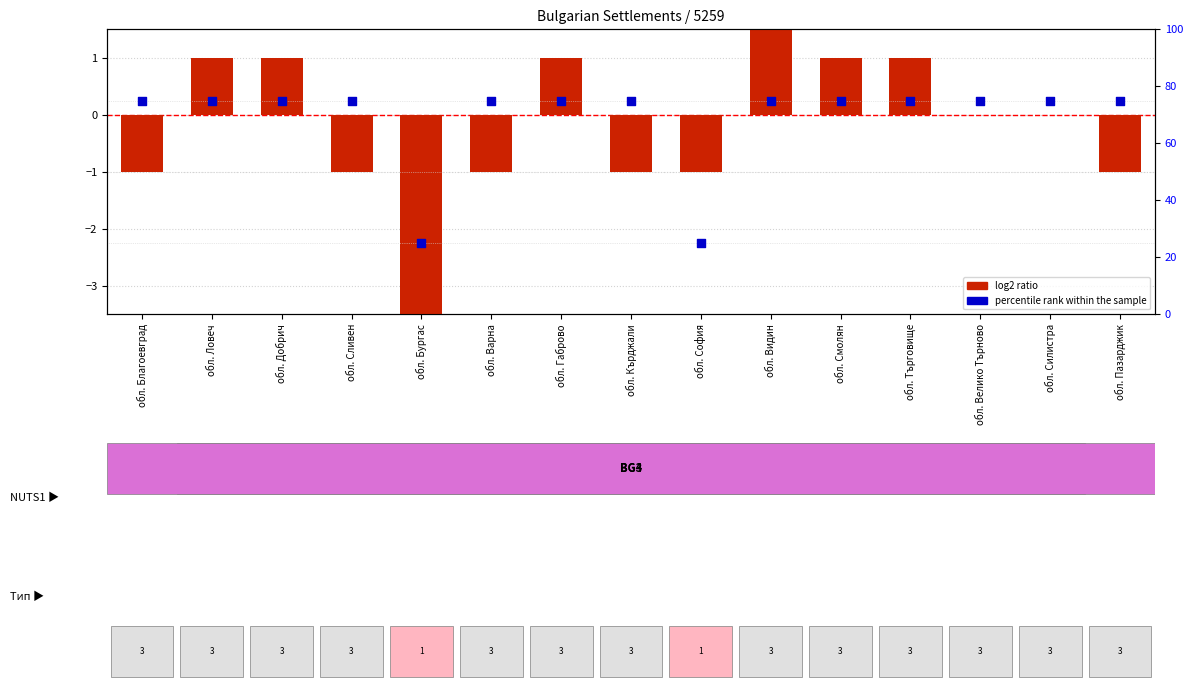

What are all the series names shown in the legend?

log2 ratio, percentile rank within the sample